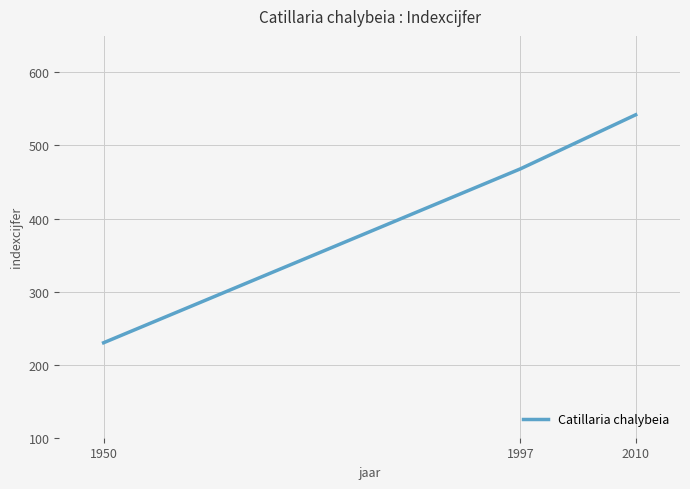

Where is the data nearest to the value 386?

1997